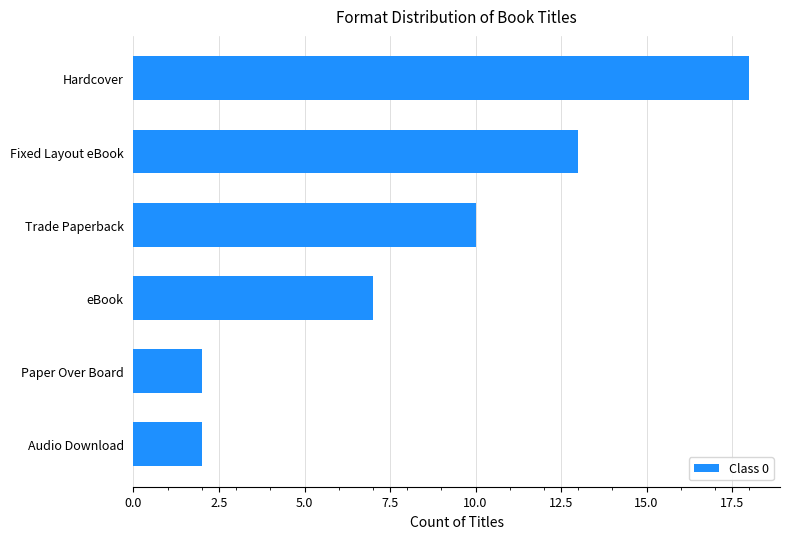

At which category does the chart reach its peak across all series?

Hardcover